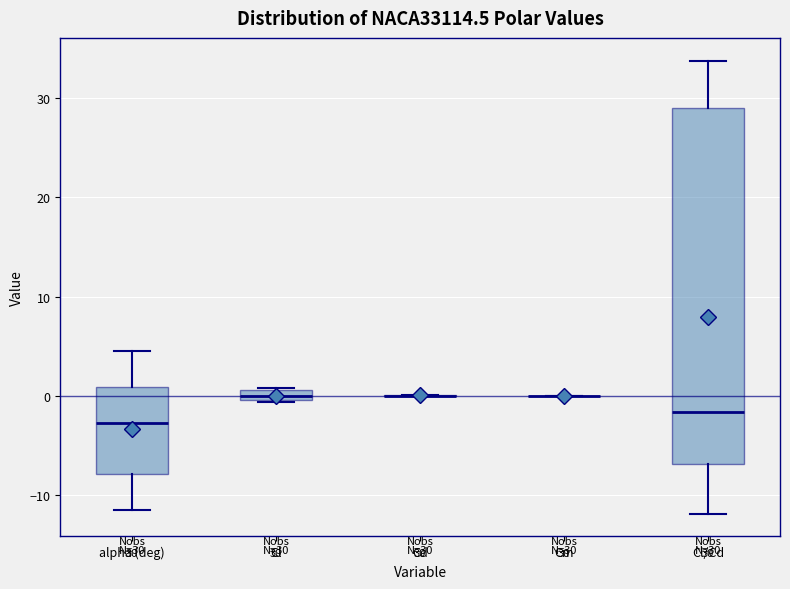

Which box is the tallest, from its lower edge to its upper edge?

Cl/Cd